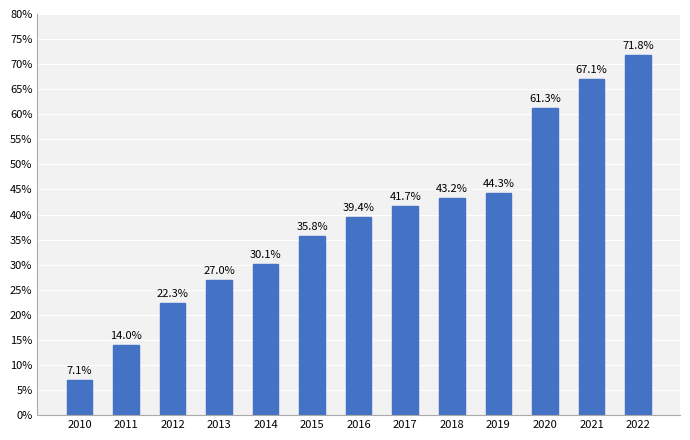

The chart shows a value of 41.7 at 2017. True or false?

True